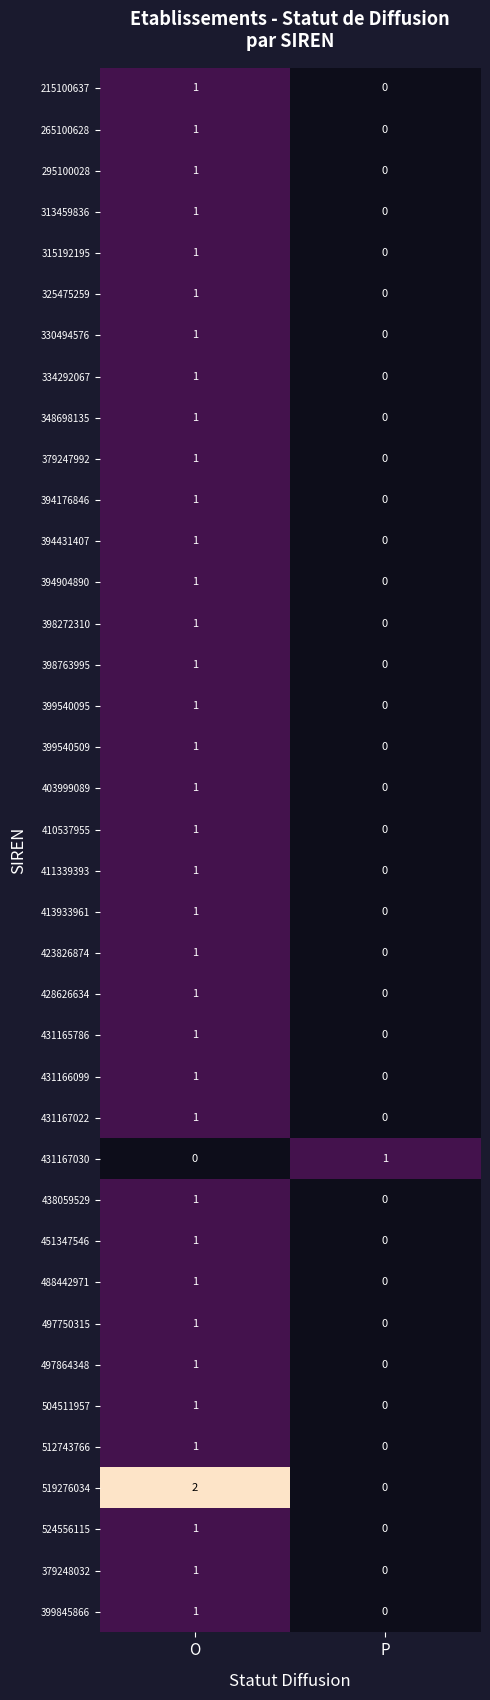

At which category is the sum across all series the highest?

O